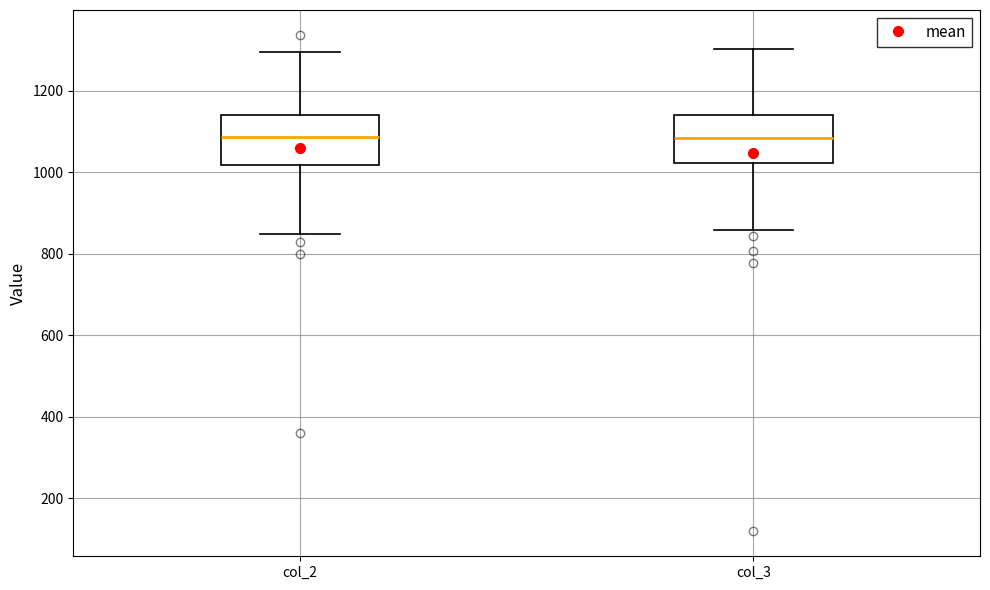

Reading left to right, read every box against the y-axis: the position of its median line, the range the box covers, and the ends of its whiskers. The values are not printed on the chart, so give them approximately, as read against the axis.

col_2: median 1080, box 1020 to 1140, whiskers 840 to 1300
col_3: median 1080, box 1020 to 1140, whiskers 860 to 1300